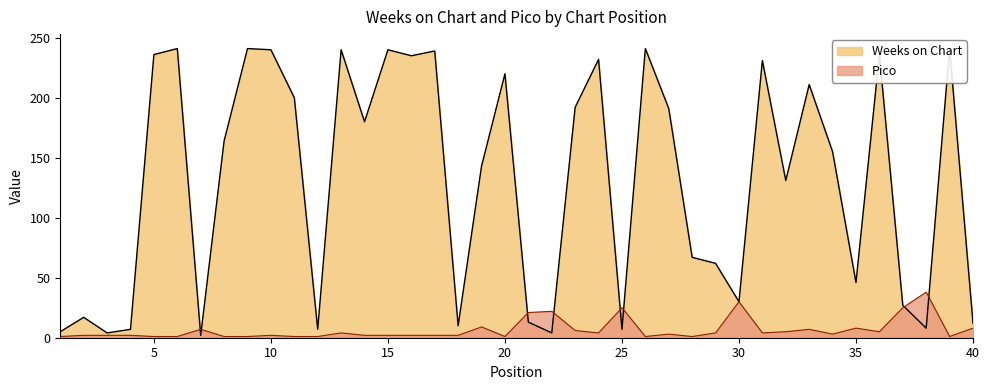

How many data points in Weeks on Chart are above 164?

19